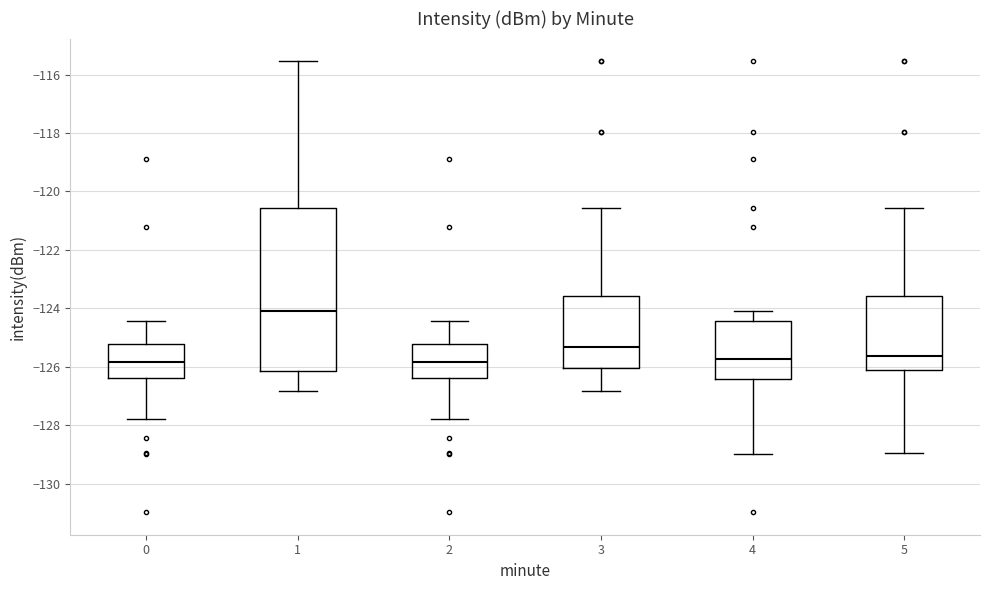

Where does the lower whisker of the box at x = 2 end on the y-axis? The values are not printed on the chart, so give them approximately, as read against the axis.

-127.8